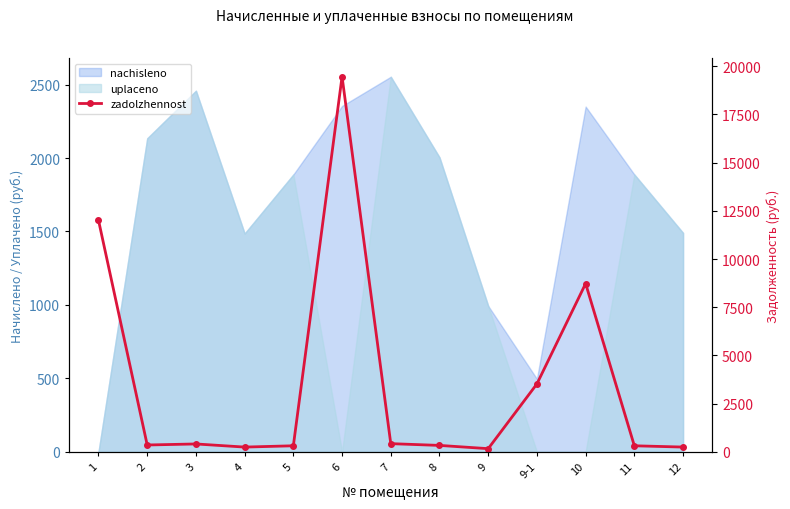

Where is the first local maximum?

3